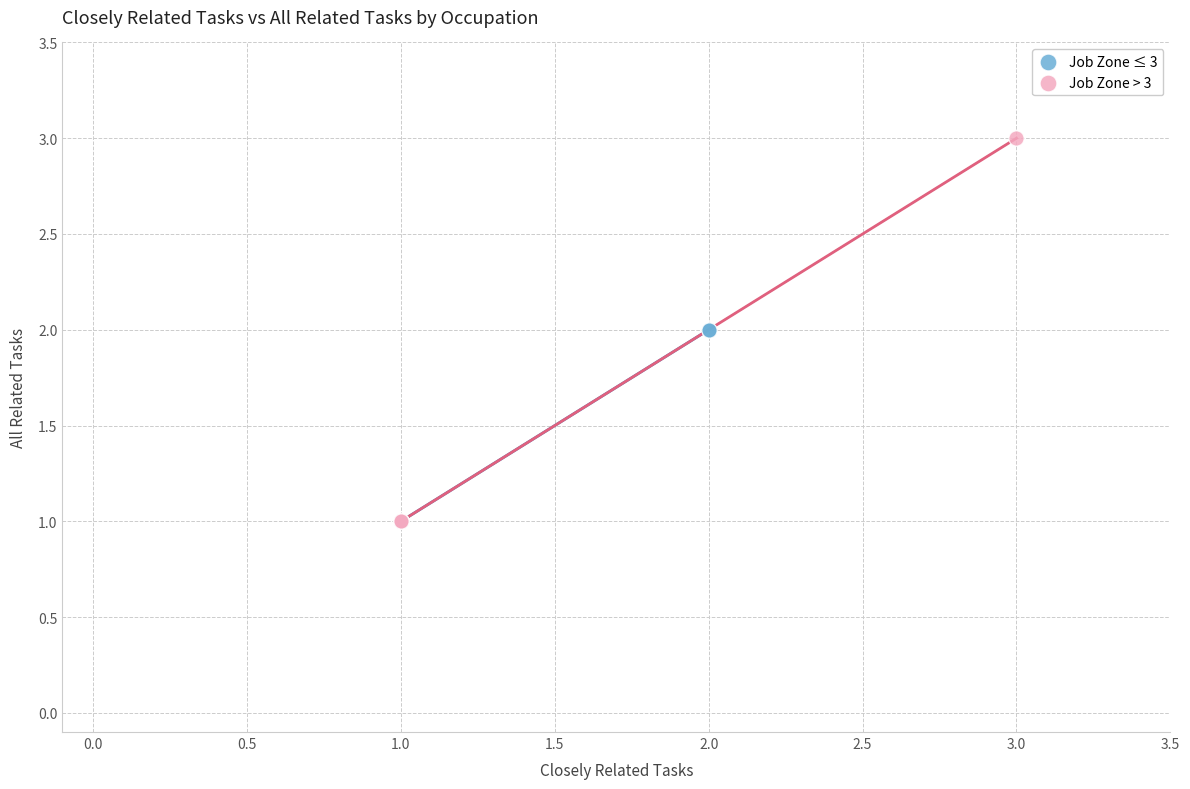

Which series has the largest Y range (max minus min)?

Job Zone > 3